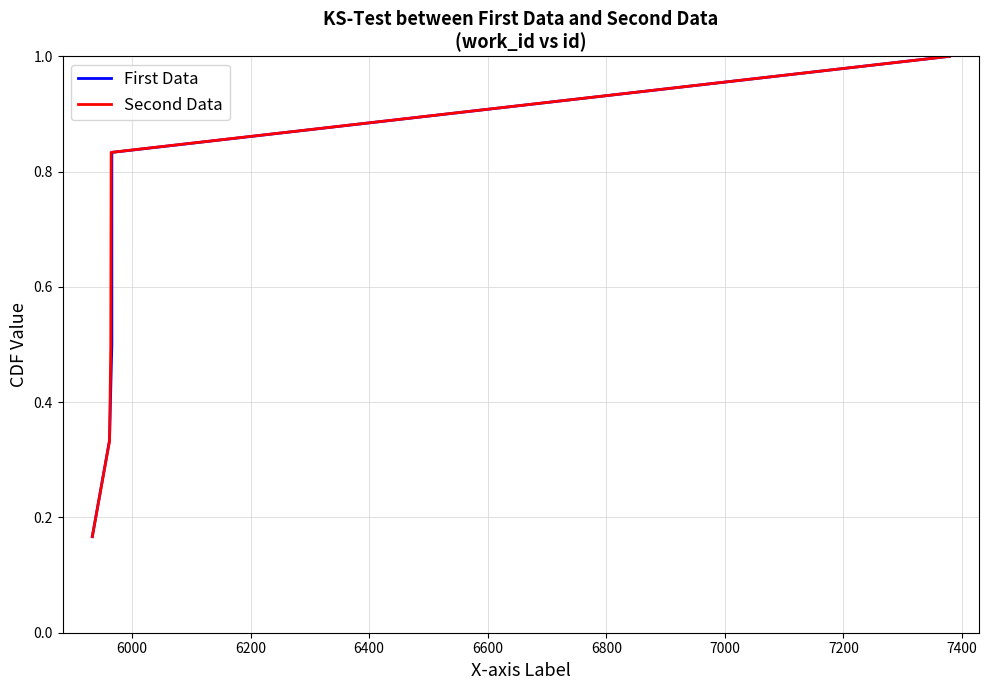

What is the lowest value of the Second Data series?

0.2